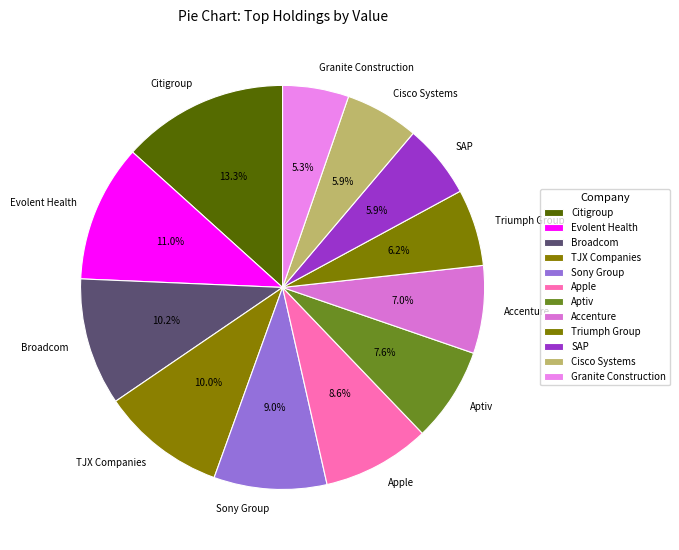

To the nearest percent, what is the difference between the largest and smallest slice percentages?

8%